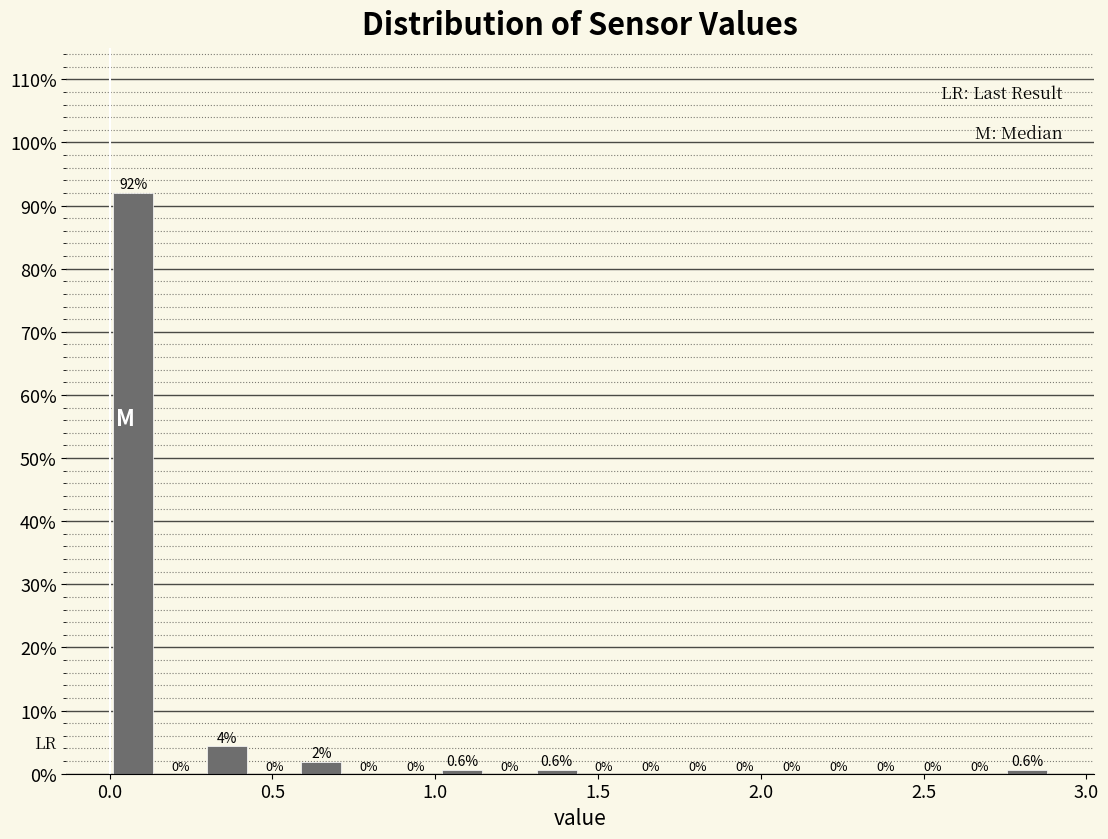

Around what value on the x-axis is the tallest bar? Give the approximate position of its centre, as read against the axis.

0.05